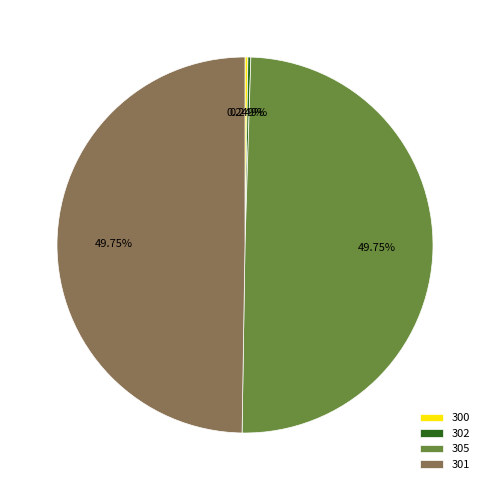

Combined, do 301 and 305 account for over 50%?

Yes